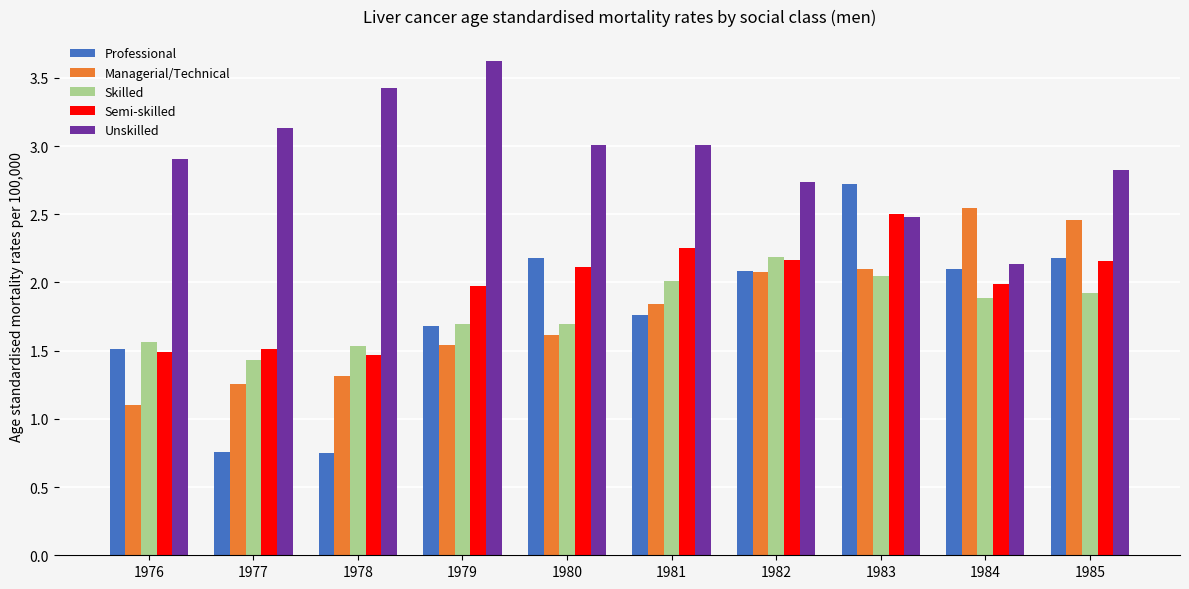

True or false: Semi-skilled has a value of 0.4 at 1977.

False